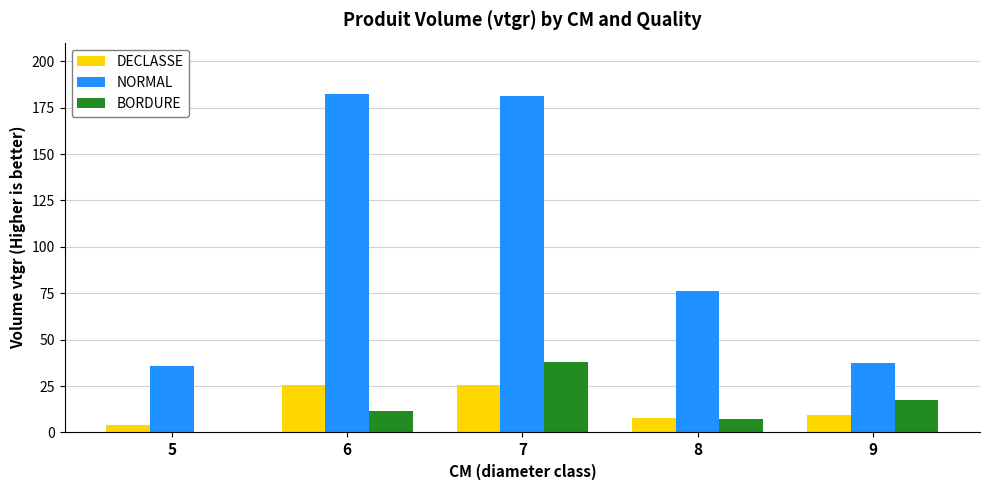

The value of NORMAL at 9 is 54.4. True or false?

False